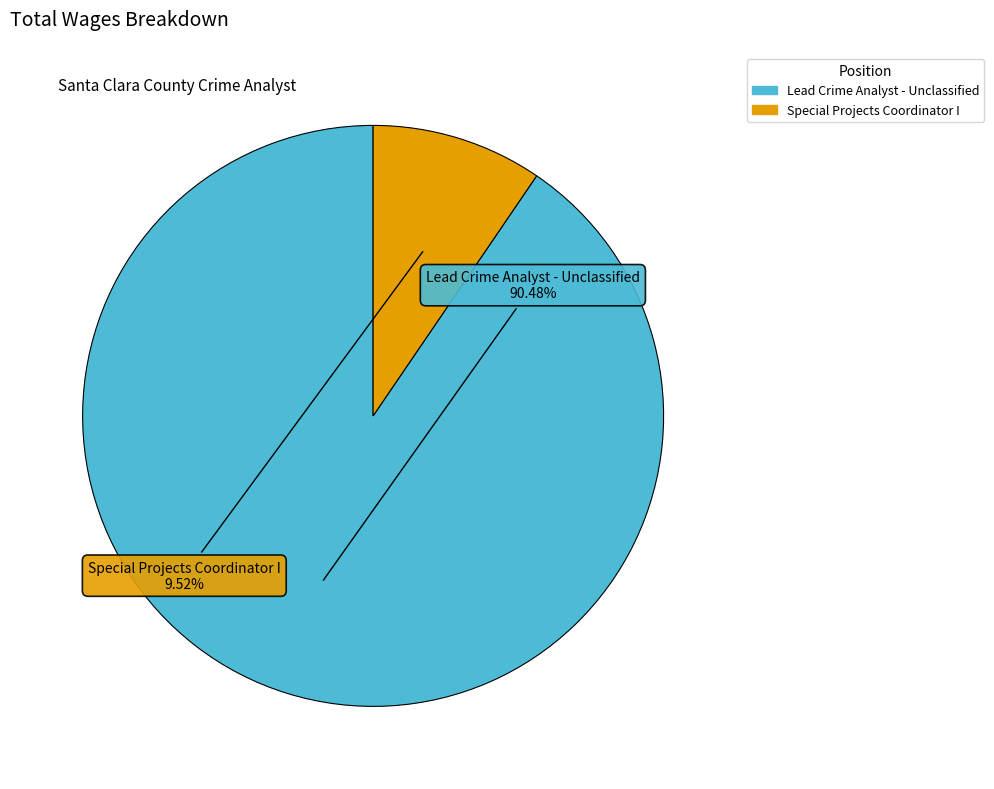

Between Special Projects Coordinator I and Lead Crime Analyst - Unclassified, which is larger?

Lead Crime Analyst - Unclassified